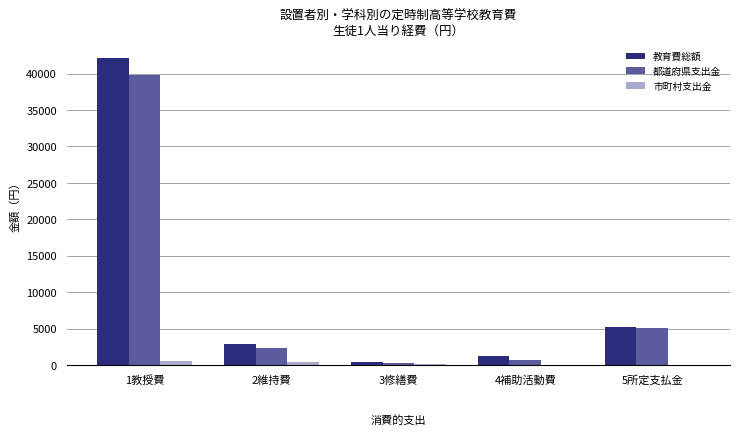

Which series has the largest range (max minus min)?

教育費総額